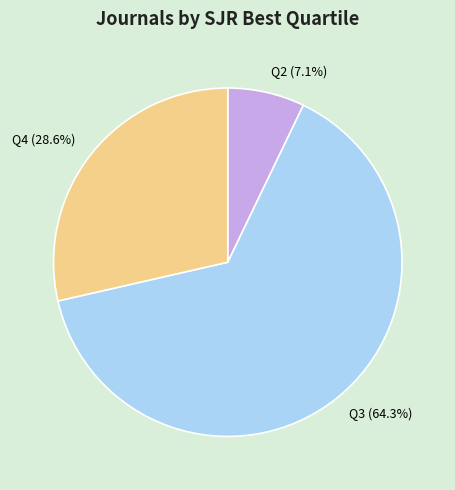

How many slices are in this pie chart?

3